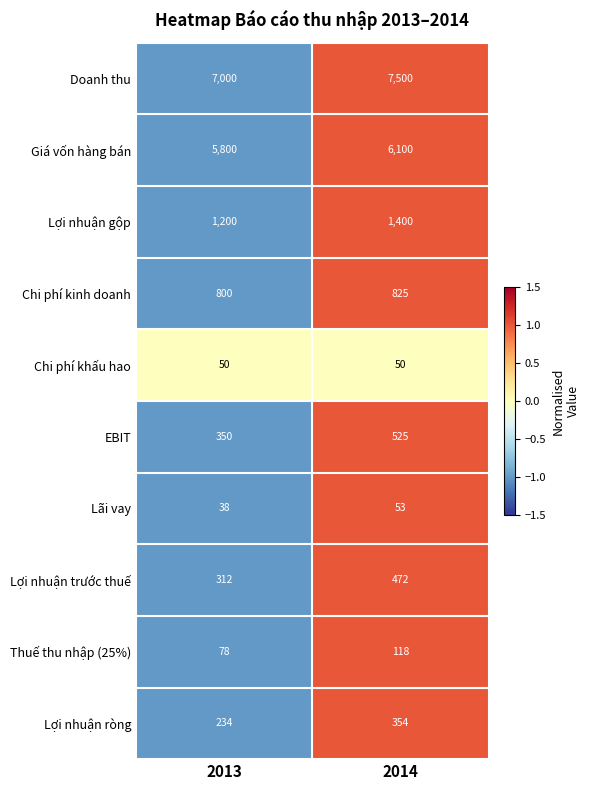

Which category has the highest value in the Lợi nhuận trước thuế series?

2014